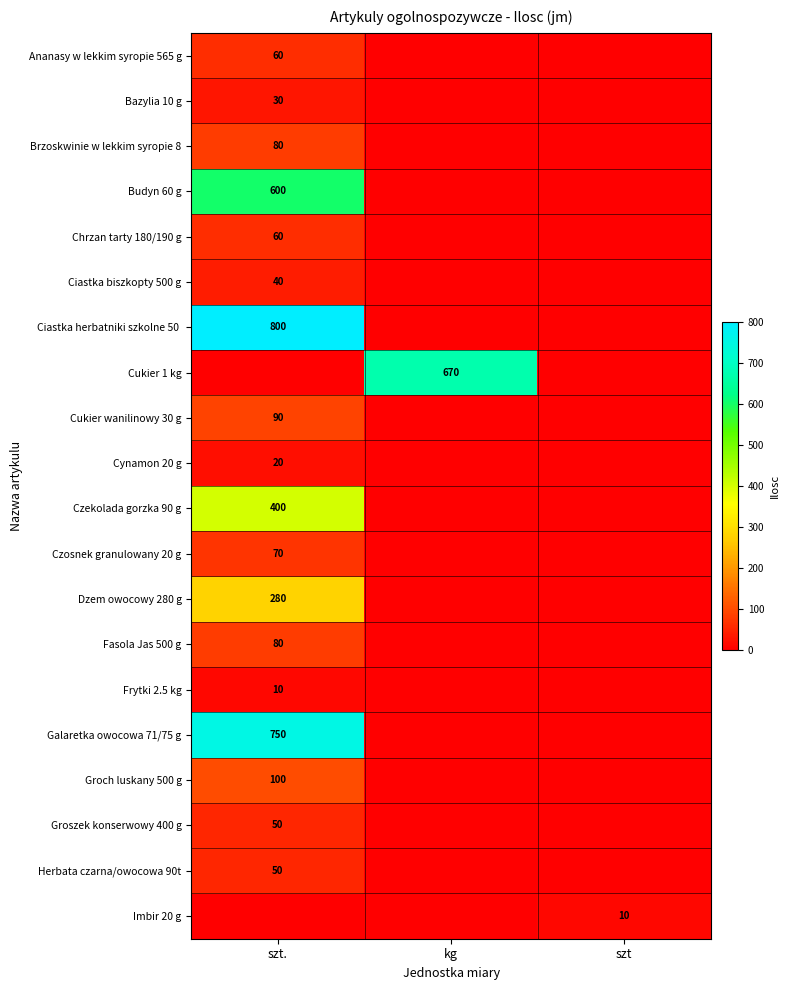

True or false: Brzoskwinie w lekkim syropie 8 has a value of 80 at szt..

True